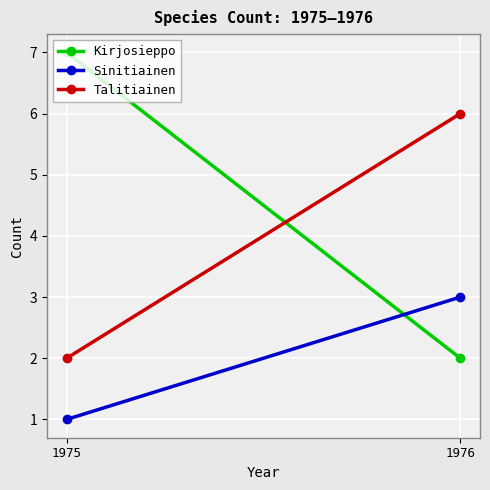

List the series in order of their peak value, highest first.

Kirjosieppo, Talitiainen, Sinitiainen